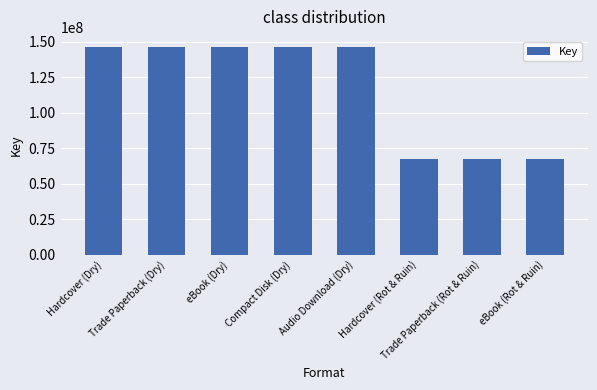

Reading left to right, list all the values displayed in this chart.

146176983	146176983	146176983	146176983	146176983	67600159	67600159	67600159